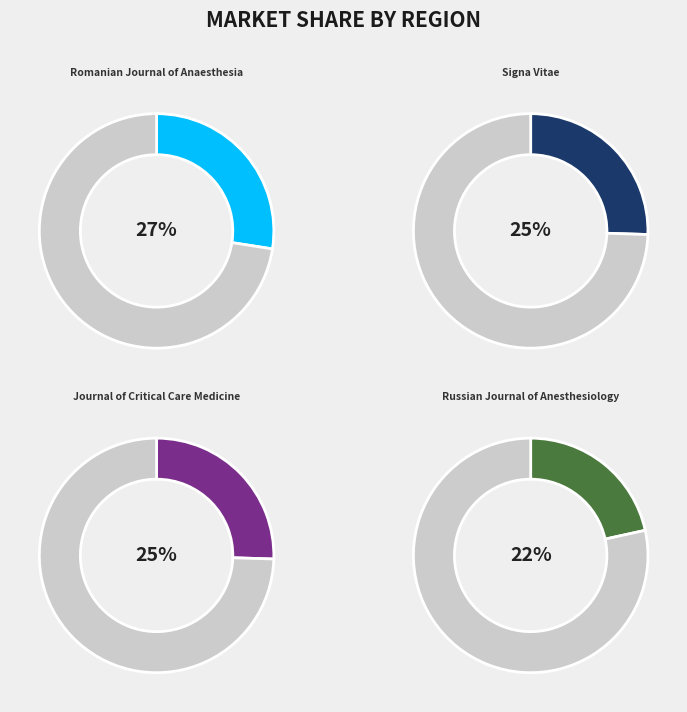

To the nearest percent, what portion does Journal of Critical Care Medicine represent?

25%